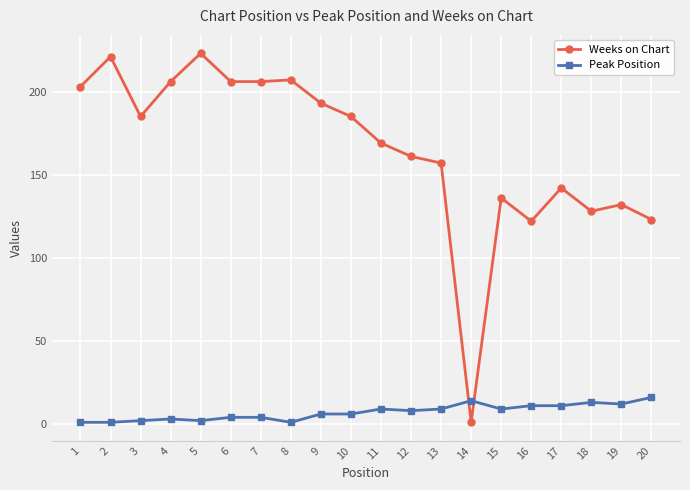

Is it true that Weeks on Chart equals 203 at 1?

True